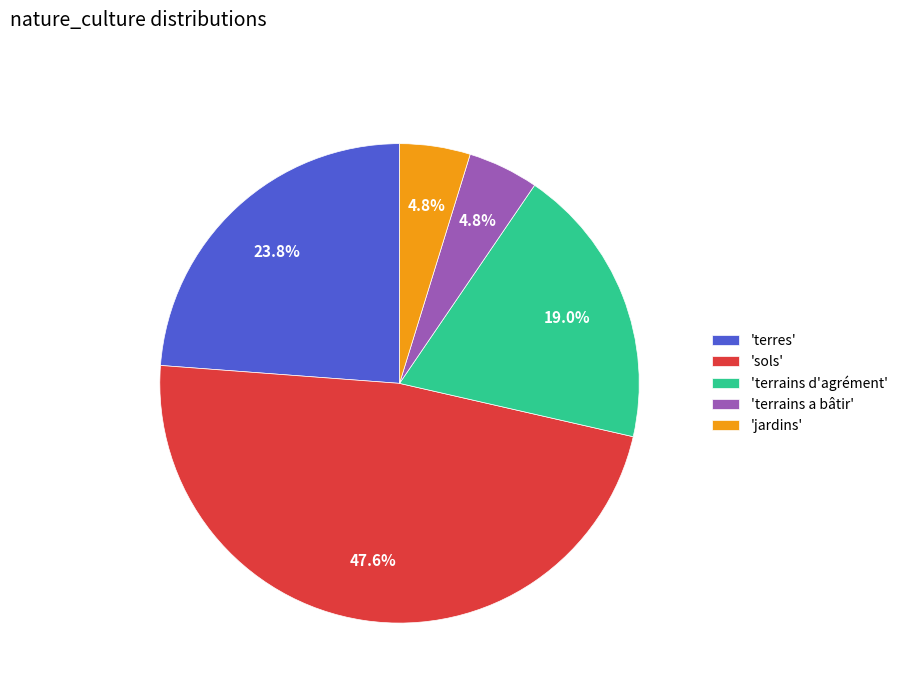

What percentage is NOT represented by 'terrains d'agrément'?

81.0%